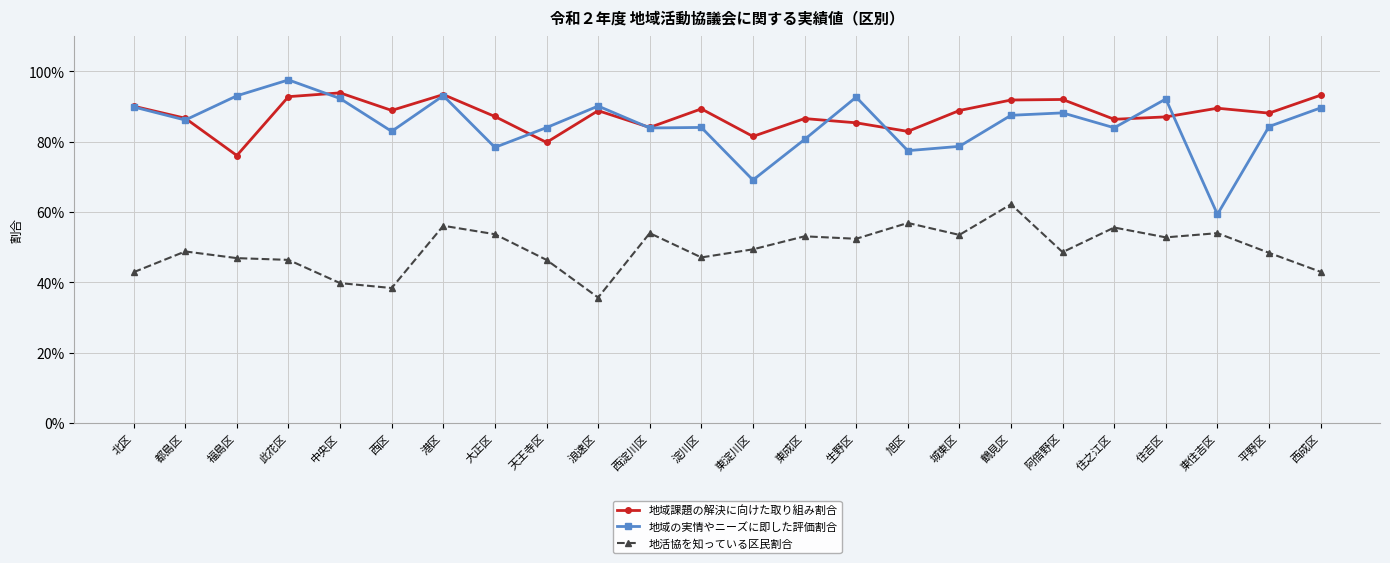

At which category does 地域課題の解決に向けた取り組み割合 reach its first local peak?

中央区